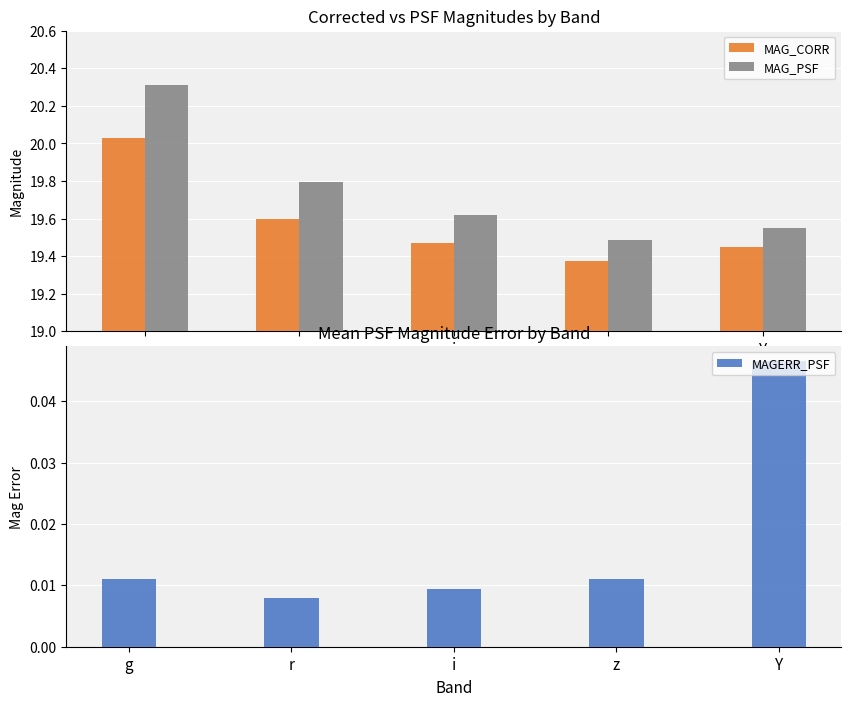

Reading left to right, what are all the values shown in this chart?

MAG_CORR: g=20.0	r=19.6	i=19.5	z=19.4	Y=19.4
MAG_PSF: g=20.3	r=19.8	i=19.6	z=19.5	Y=19.5
MAGERR_PSF: g=0.0	r=0.0	i=0.0	z=0.0	Y=0.0